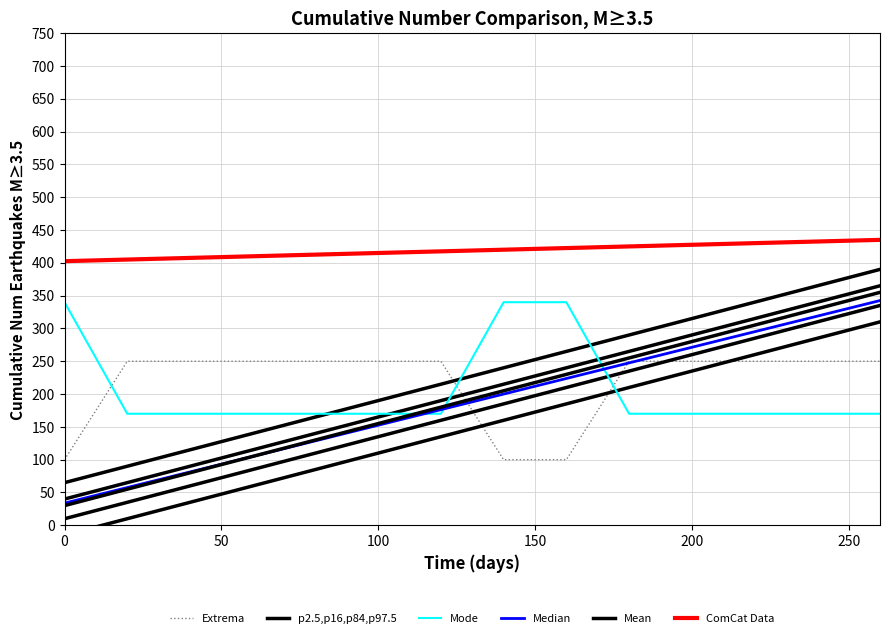

What is the sum of all Mean values?

2695.0